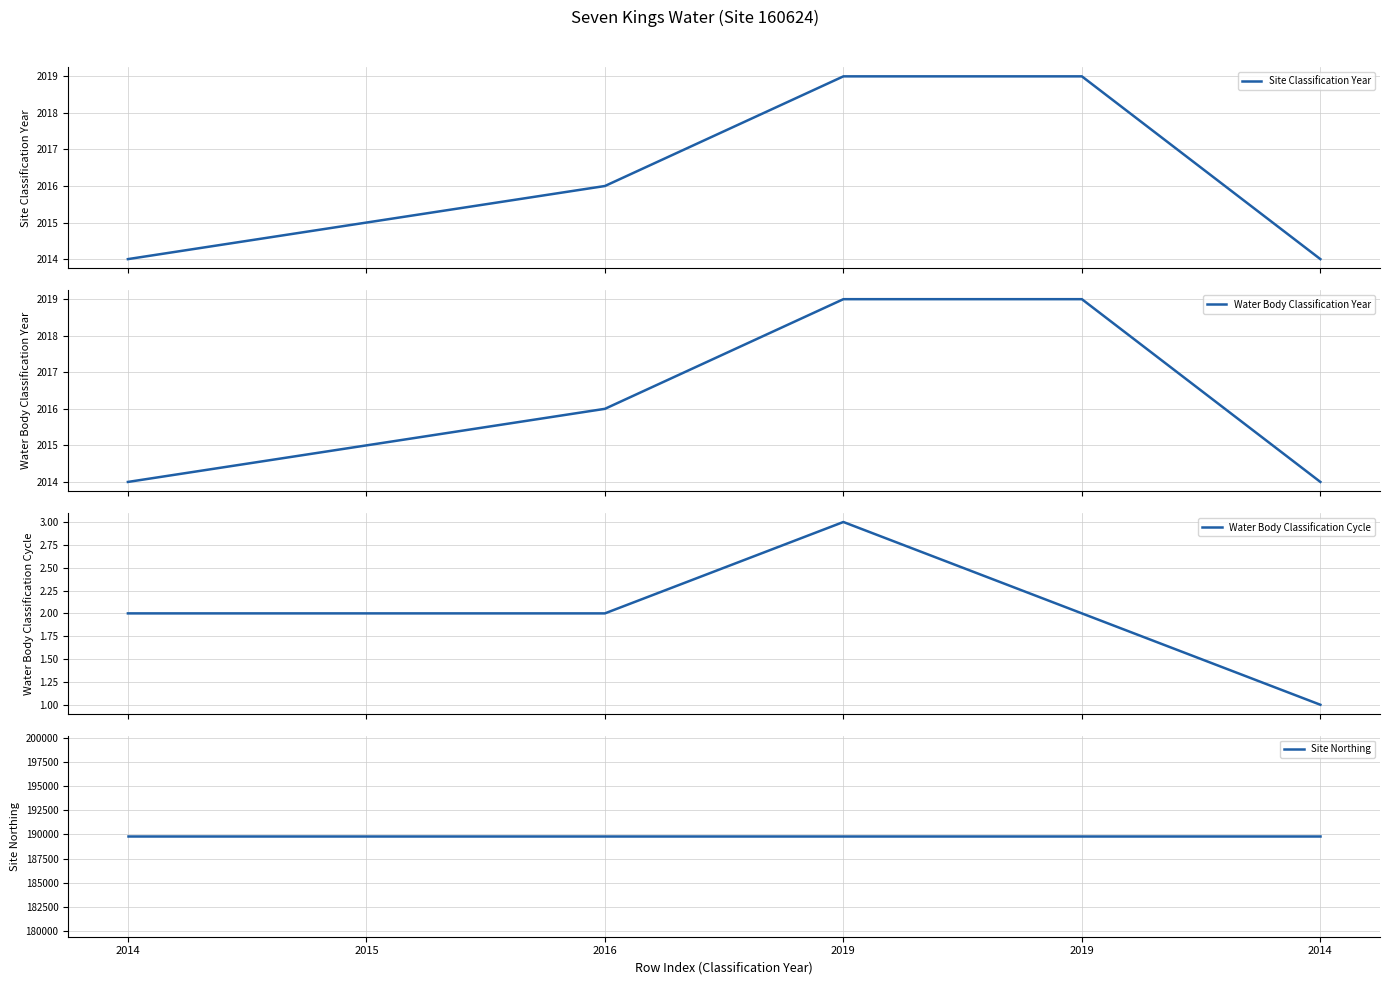

True or false: Water Body Classification Year has more than 0 interior local peaks.

False